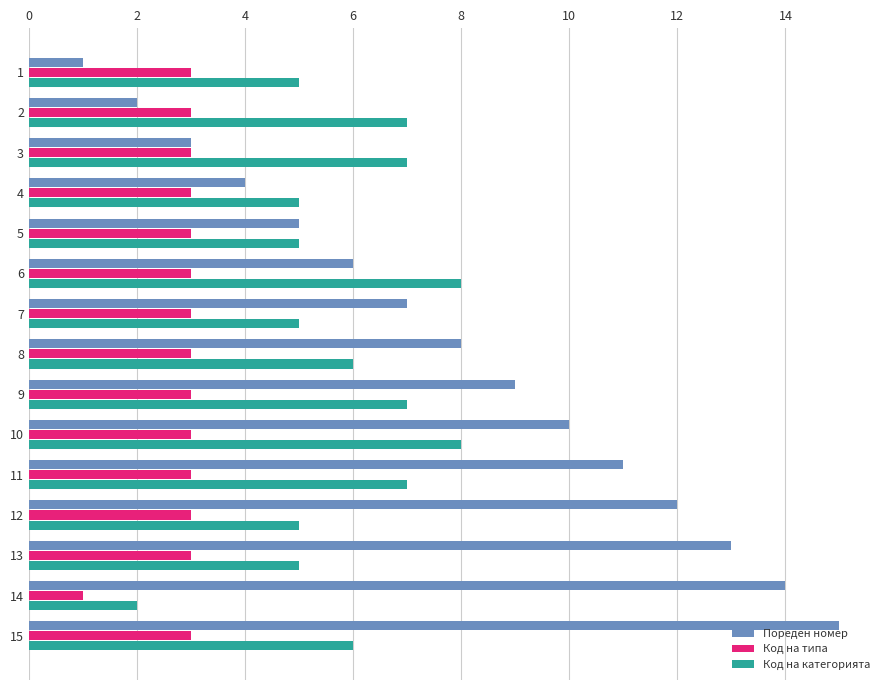

The value of Код на категорията at 12 is 5. True or false?

True